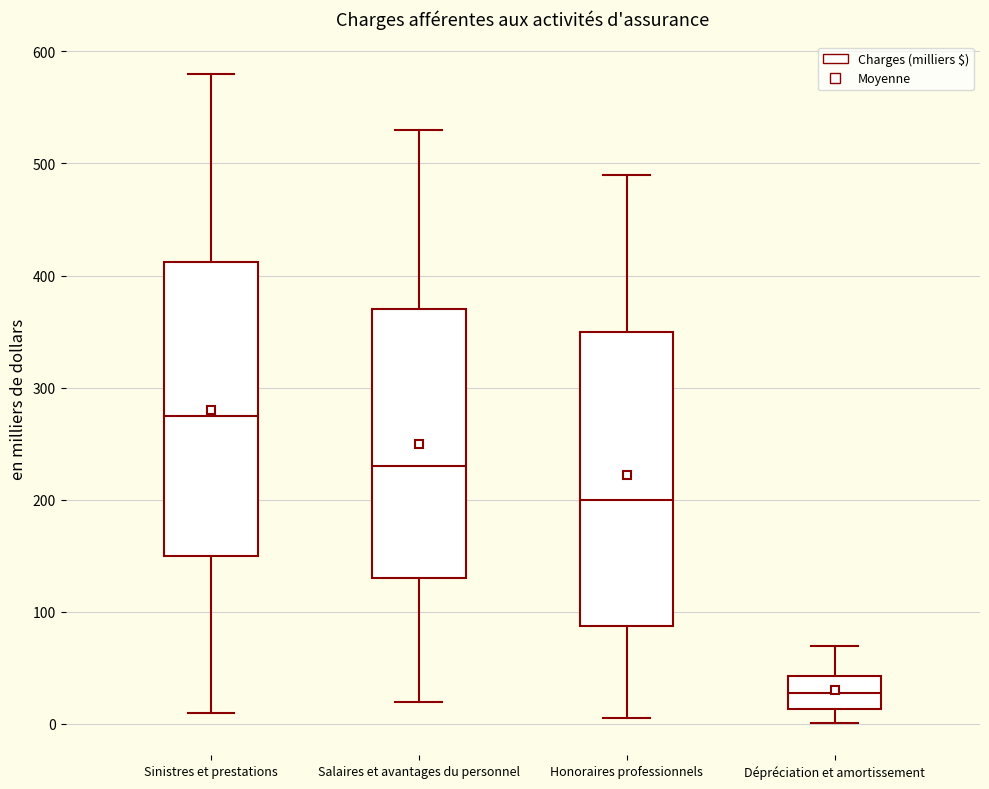

Reading left to right, transcribe this box plot: for each box, give where its median line is, the range the box spans, and where its two whiskers end, as read against the y-axis. The values are not printed on the chart, so give them approximately, as read against the axis.

Sinistres et prestations: median 280, box 150 to 410, whiskers 10 to 580
Salaires et avantages du personnel: median 230, box 130 to 370, whiskers 20 to 530
Honoraires professionnels: median 200, box 90 to 350, whiskers 10 to 490
Dépréciation et amortissement: median 30, box 10 to 40, whiskers 0 to 70